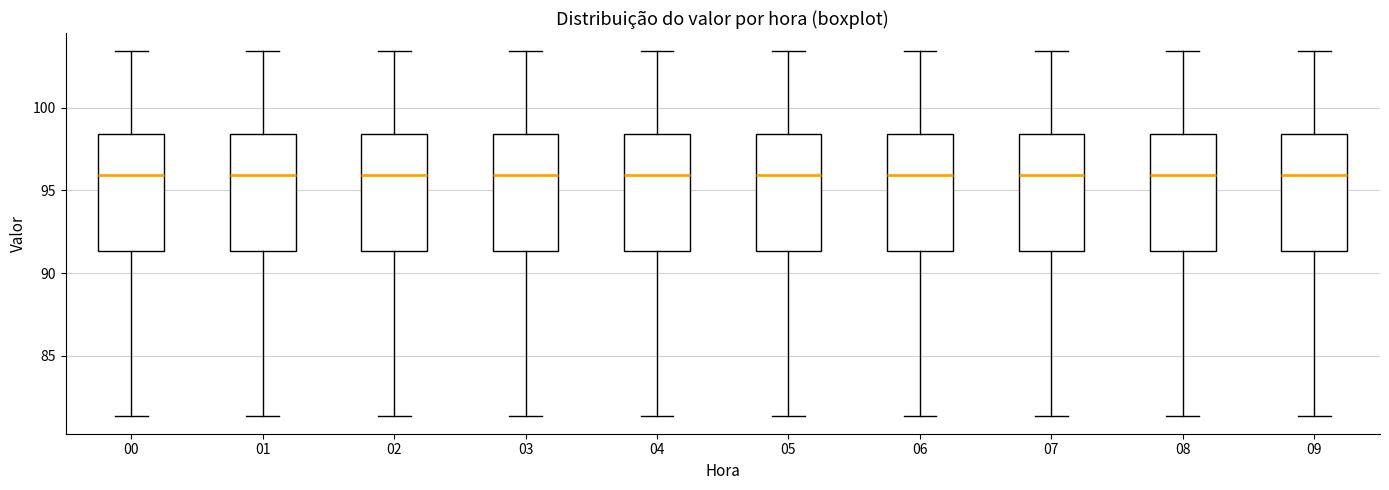

Reading left to right, transcribe this box plot: for each box, give where its median line is, the range the box spans, and where its two whiskers end, as read against the y-axis. The values are not printed on the chart, so give them approximately, as read against the axis.

00: median 96.0, box 91.5 to 98.5, whiskers 81.5 to 103.5
01: median 96.0, box 91.5 to 98.5, whiskers 81.5 to 103.5
02: median 96.0, box 91.5 to 98.5, whiskers 81.5 to 103.5
03: median 96.0, box 91.5 to 98.5, whiskers 81.5 to 103.5
04: median 96.0, box 91.5 to 98.5, whiskers 81.5 to 103.5
05: median 96.0, box 91.5 to 98.5, whiskers 81.5 to 103.5
06: median 96.0, box 91.5 to 98.5, whiskers 81.5 to 103.5
07: median 96.0, box 91.5 to 98.5, whiskers 81.5 to 103.5
08: median 96.0, box 91.5 to 98.5, whiskers 81.5 to 103.5
09: median 96.0, box 91.5 to 98.5, whiskers 81.5 to 103.5